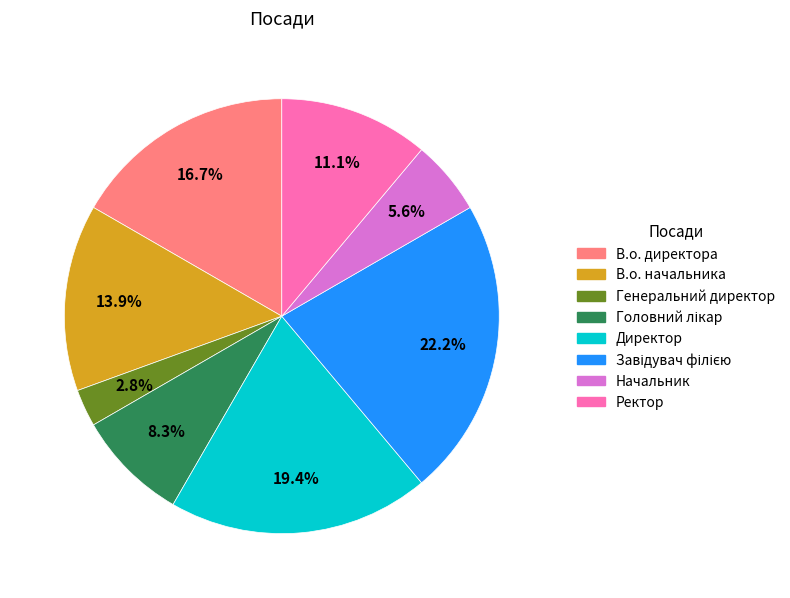

Is there a majority slice in this chart?

No